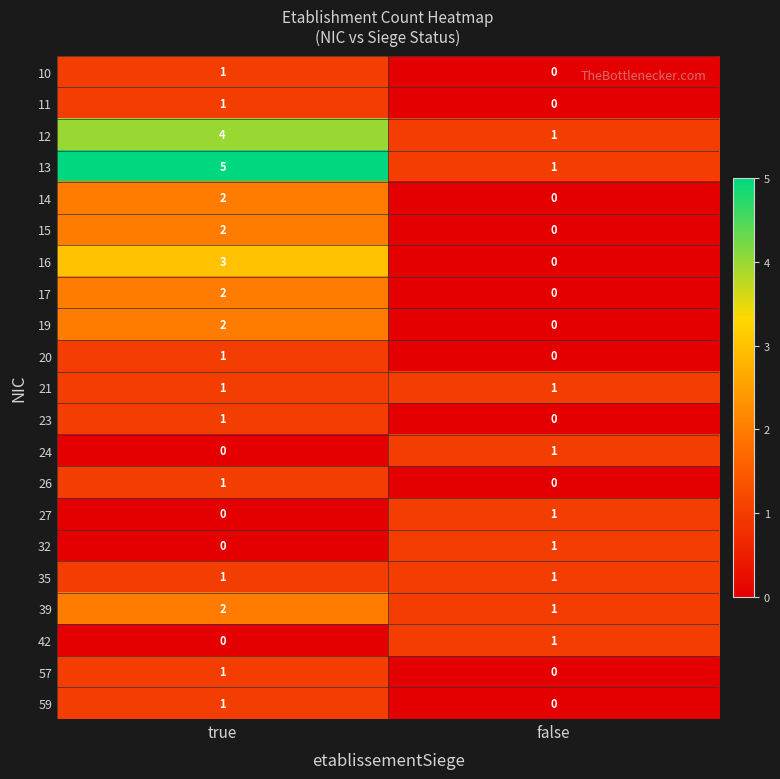

Which label corresponds to the largest value in the chart?

true